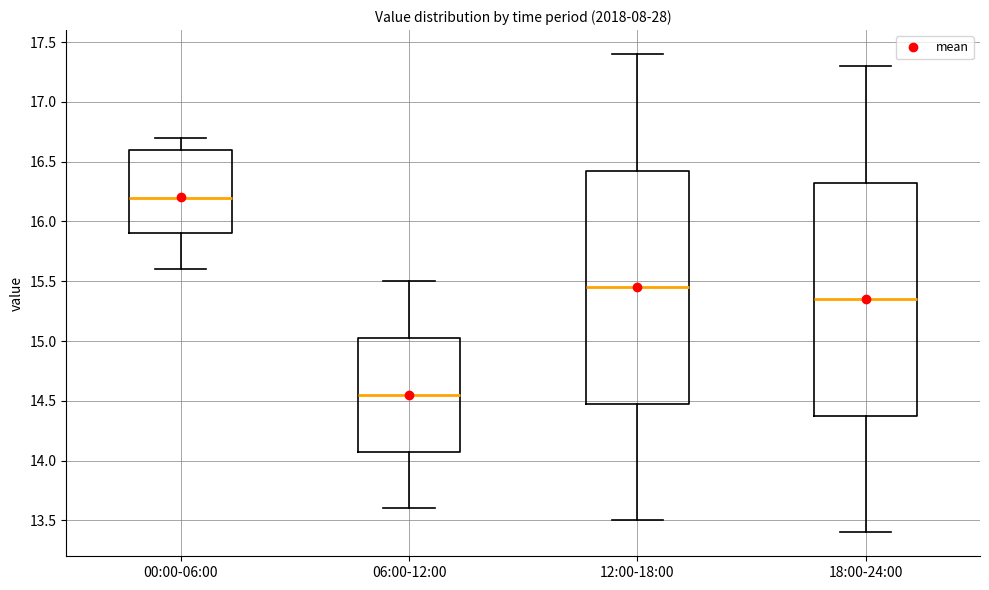

Reading left to right, transcribe this box plot: for each box, give where its median line is, the range the box spans, and where its two whiskers end, as read against the y-axis. The values are not printed on the chart, so give them approximately, as read against the axis.

00:00-06:00: median 16.20, box 15.90 to 16.60, whiskers 15.60 to 16.70
06:00-12:00: median 14.55, box 14.10 to 15.05, whiskers 13.60 to 15.50
12:00-18:00: median 15.45, box 14.50 to 16.45, whiskers 13.50 to 17.40
18:00-24:00: median 15.35, box 14.40 to 16.35, whiskers 13.40 to 17.30